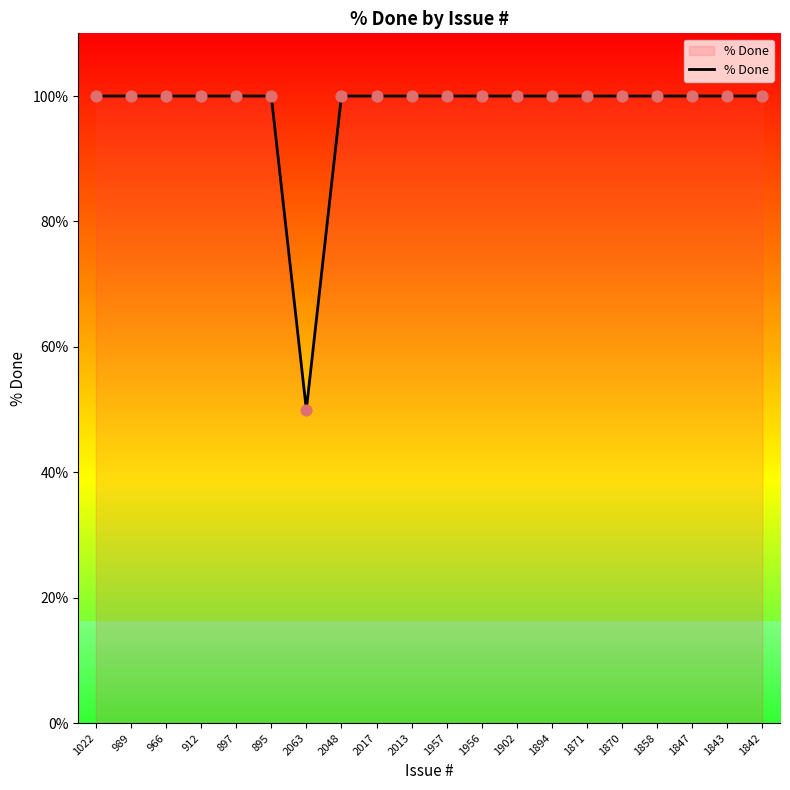

What is the ratio of the value at 1956 to the value at 1858?

1.0